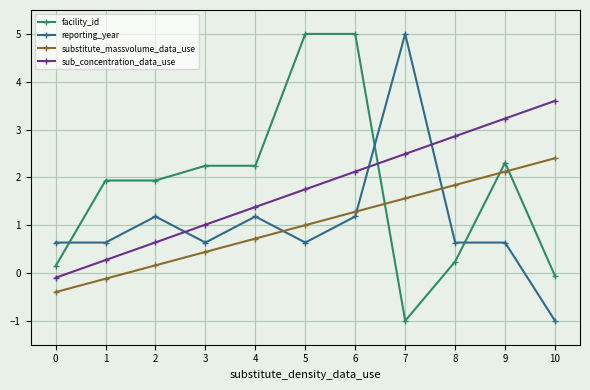

What are all the series names shown in the legend?

facility_id, reporting_year, substitute_massvolume_data_use, sub_concentration_data_use